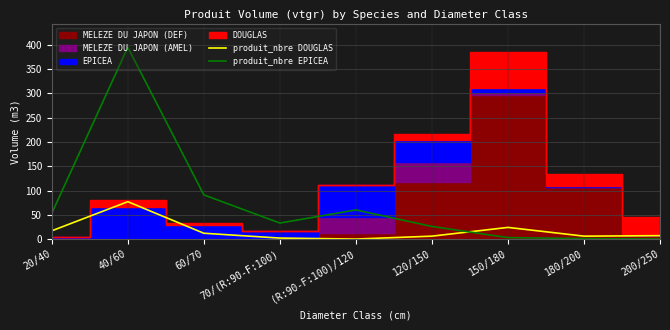

What is the difference between the produit_nbre DOUGLAS values at 60/70 and (R:90-F:100)/120?

12